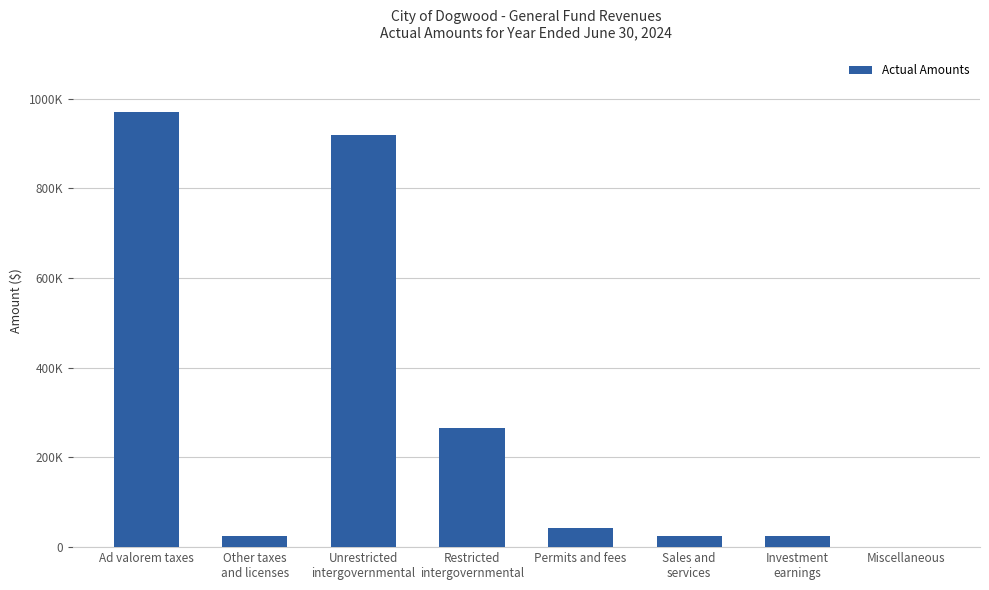

Are the bars horizontal?

No